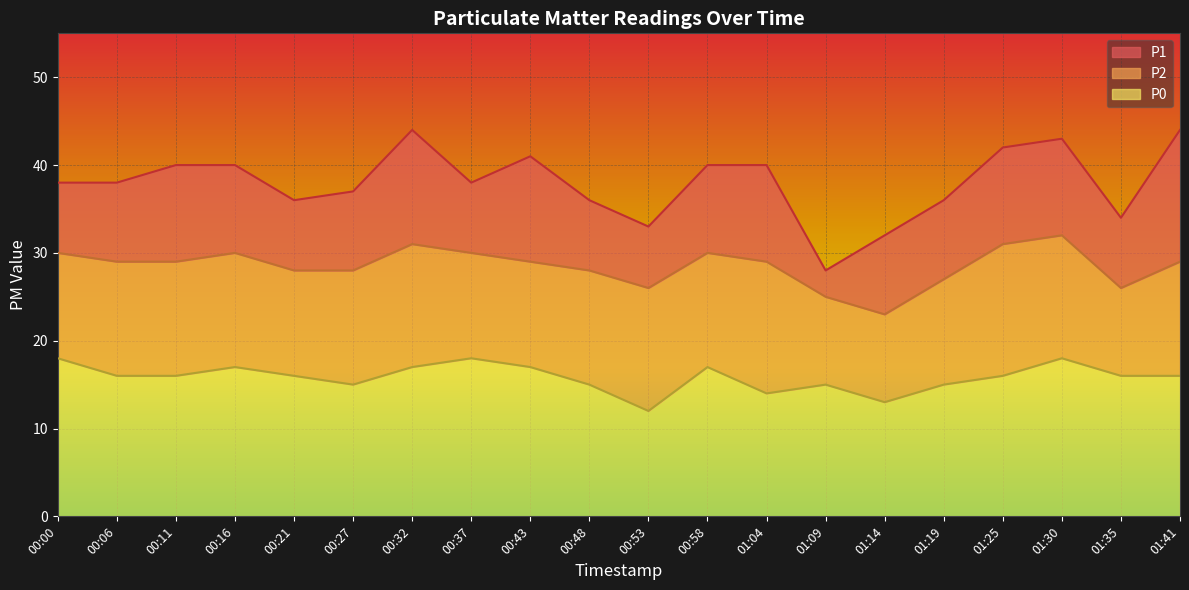

What is the average value of the P1 series?

38